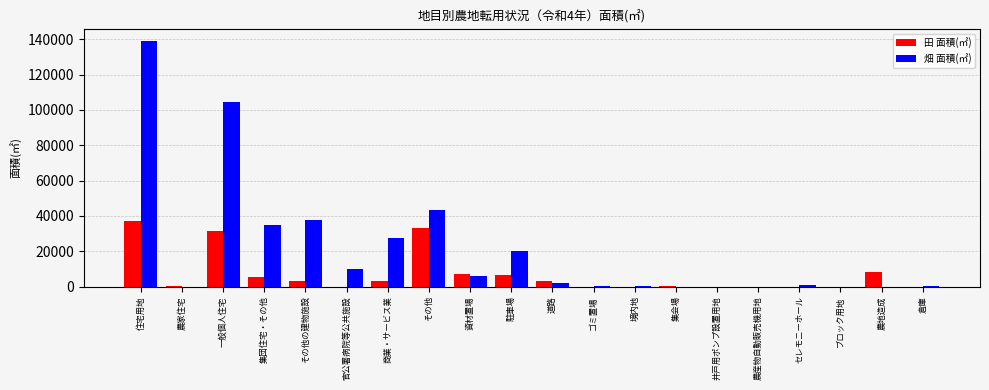

What is the maximum value shown in the chart?

138962